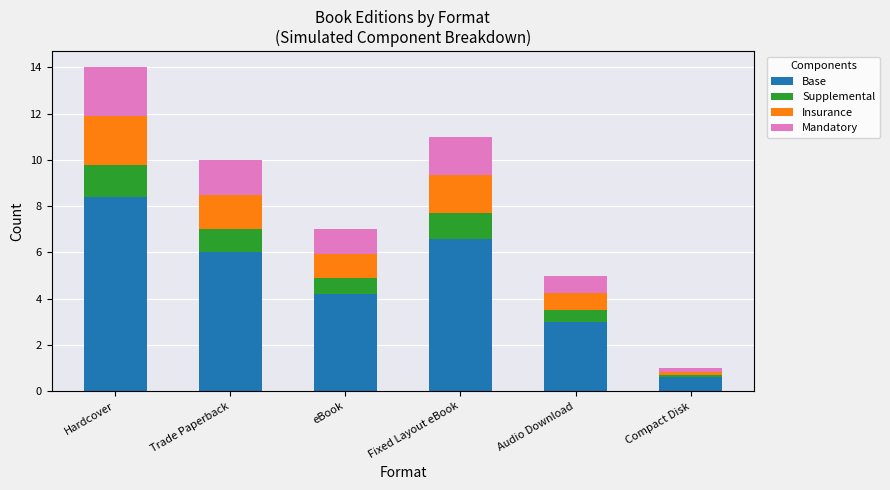

What is the total value across all series at eBook?

7.0